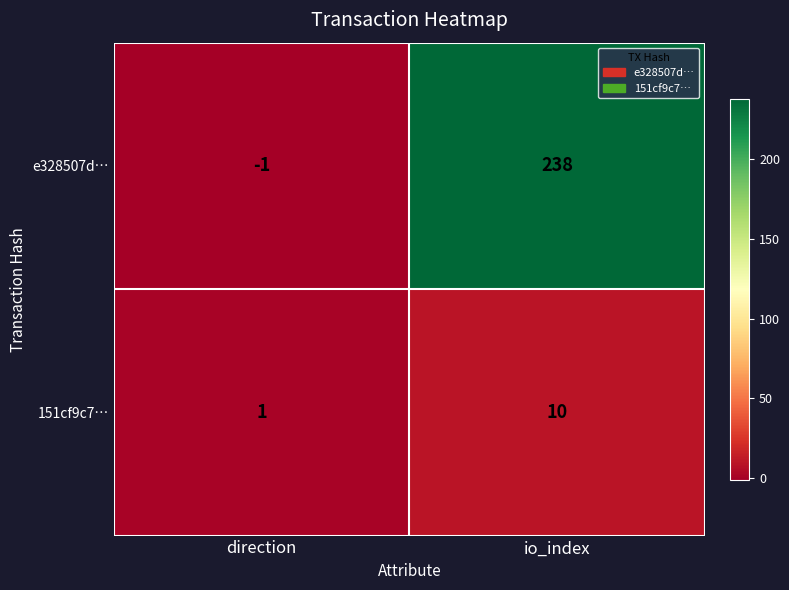

Reading left to right, extract all data points from this chart.

e328507d…: -1	238
151cf9c7…: 1	10